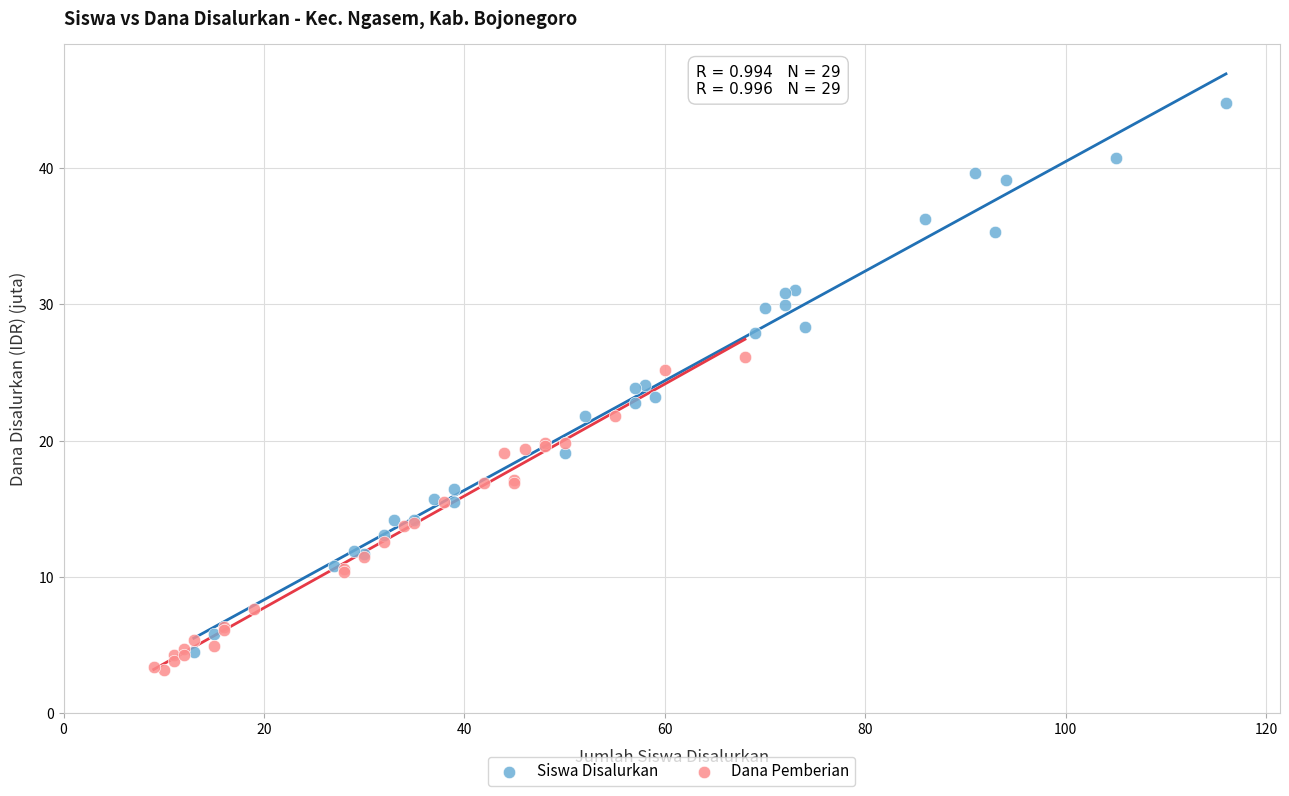

Which series reaches the maximum Y coordinate?

Siswa Disalurkan